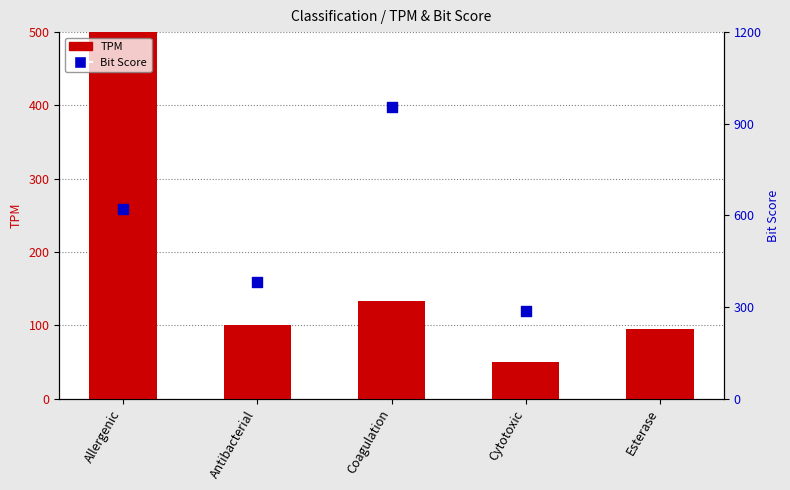

What is the total value across all series at Cytotoxic?

336.9